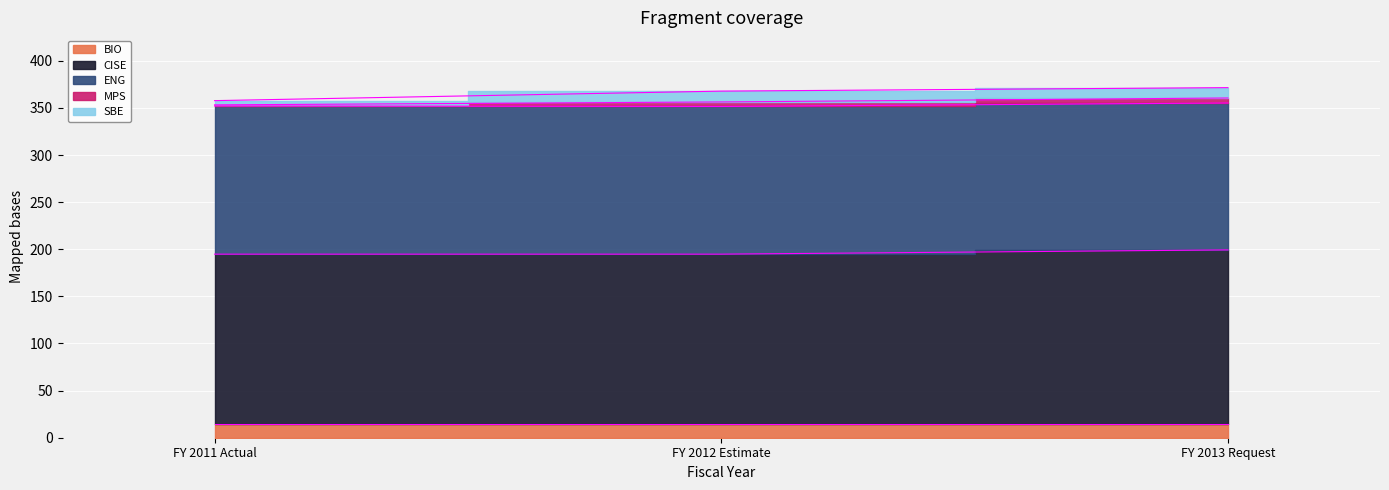

What is the label of the 2nd point from the right?

FY 2012 Estimate